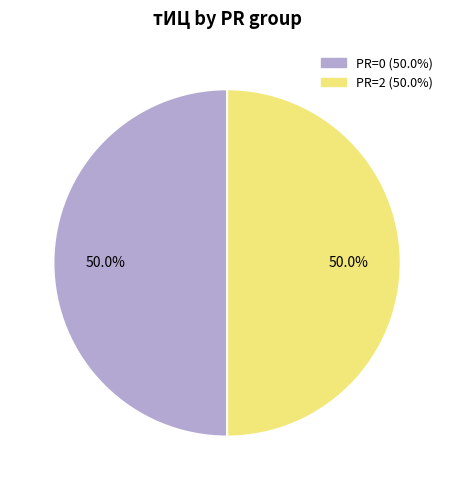

How many slices are in this pie chart?

2